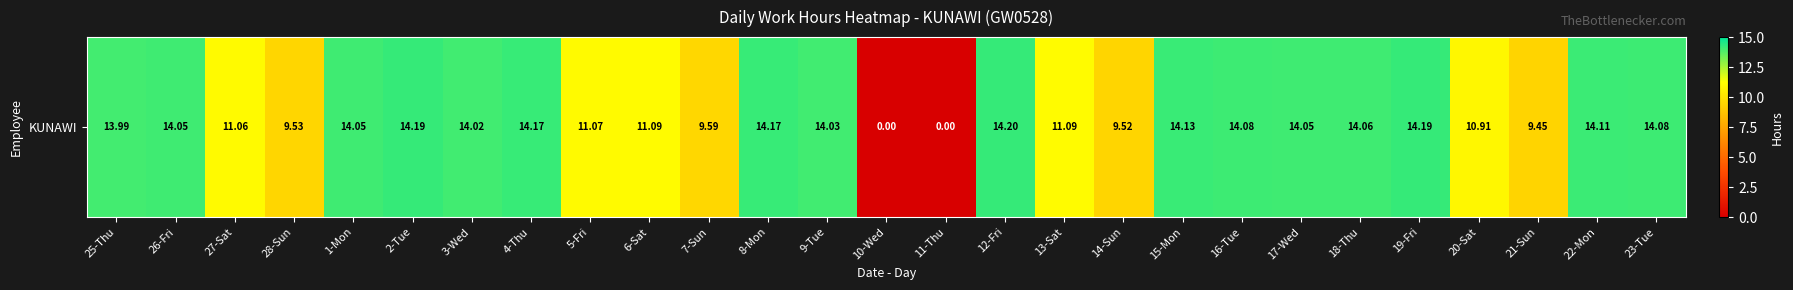

What is the sum of the values at 7-Sun and 17-Wed?

23.6